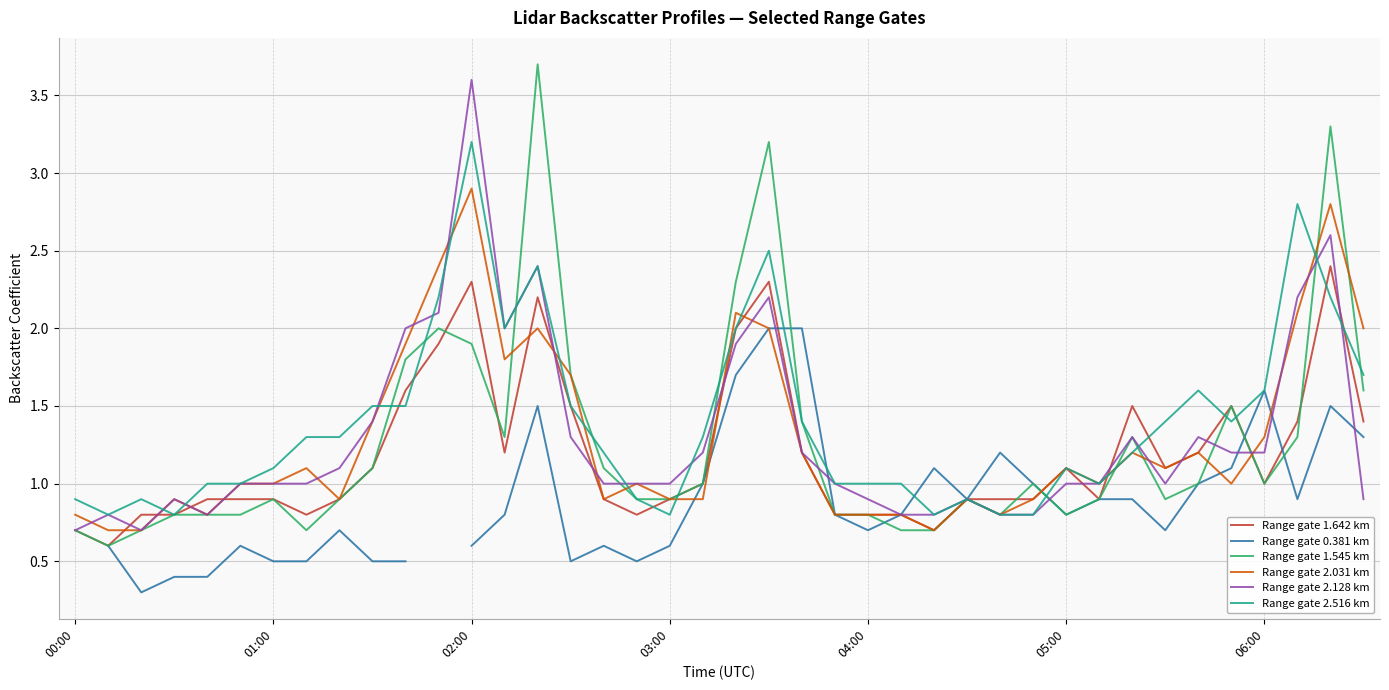

At which label does Range gate 2.516 km reach its peak?

02:00